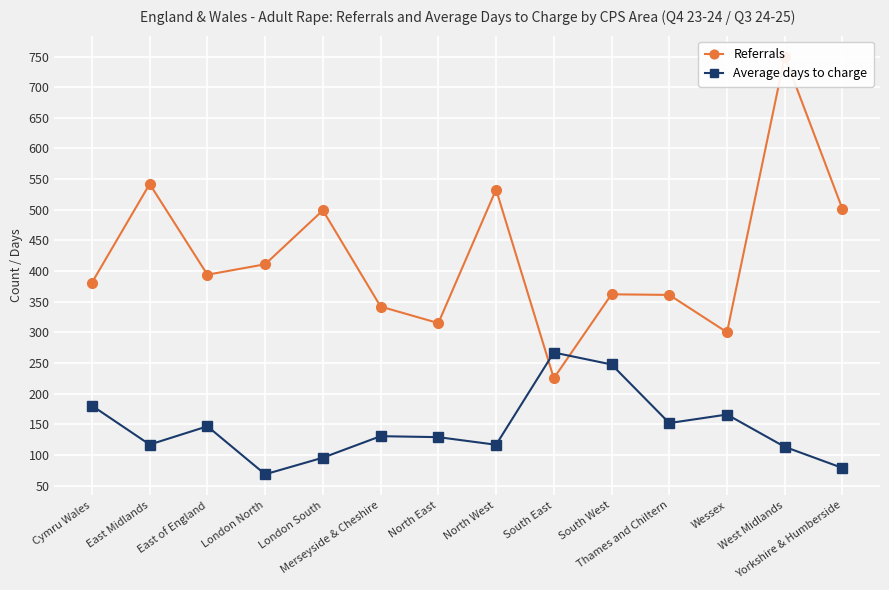

At which label does Average days to charge reach its peak?

South East